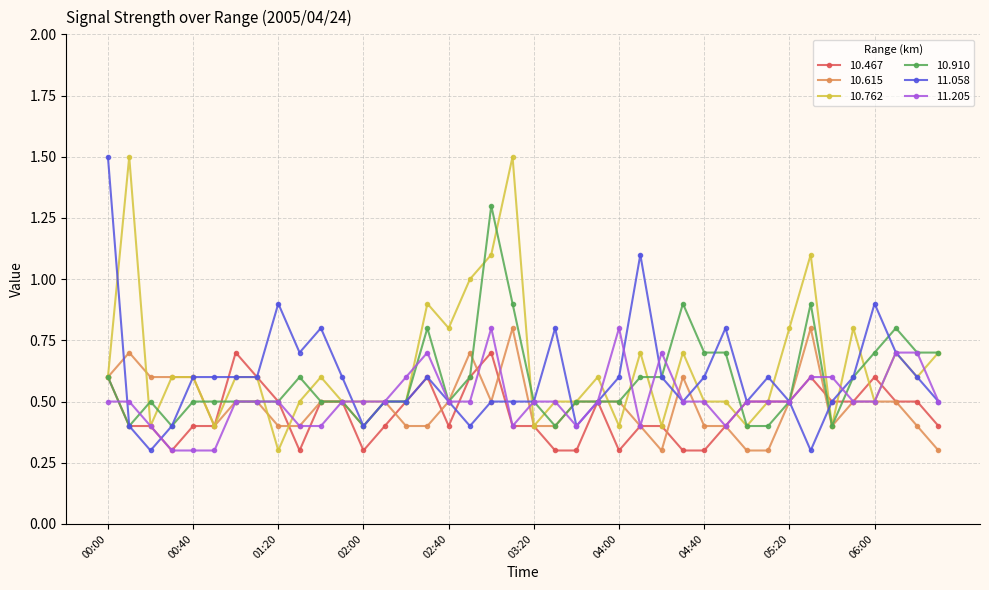

What is the value of the 11.205 point at the 12th from the left?

0.5